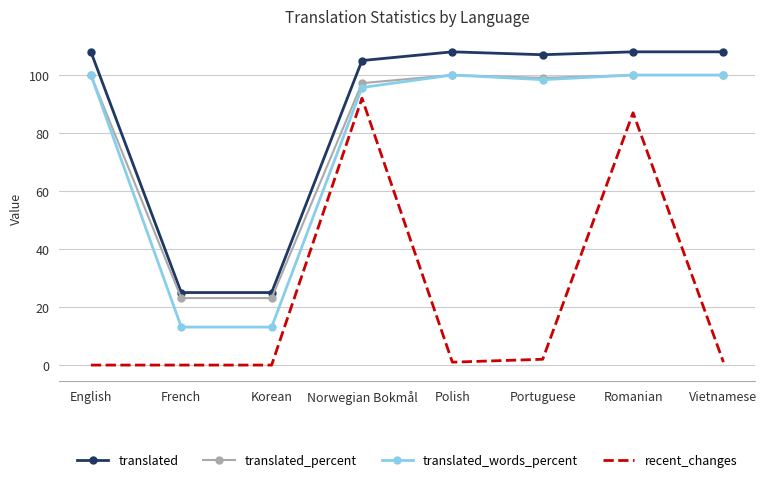

What is the maximum value shown in the chart?

108.0